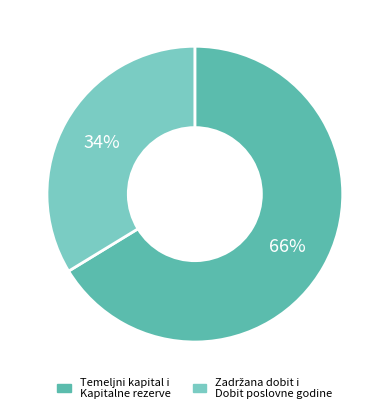

To the nearest percent, what is the average slice percentage?

50%